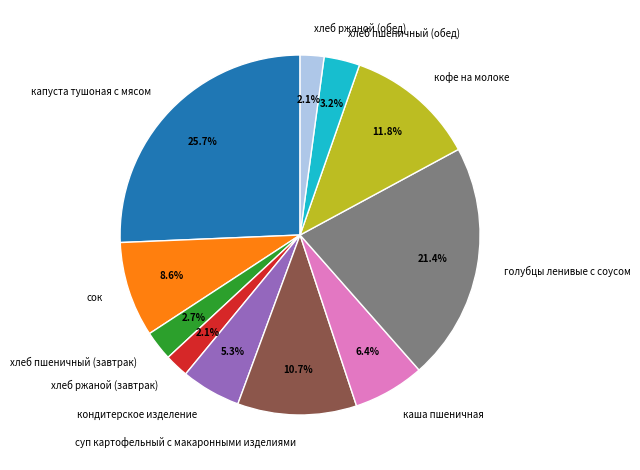

Is суп картофельный с макаронными изделиями the majority of the pie?

No